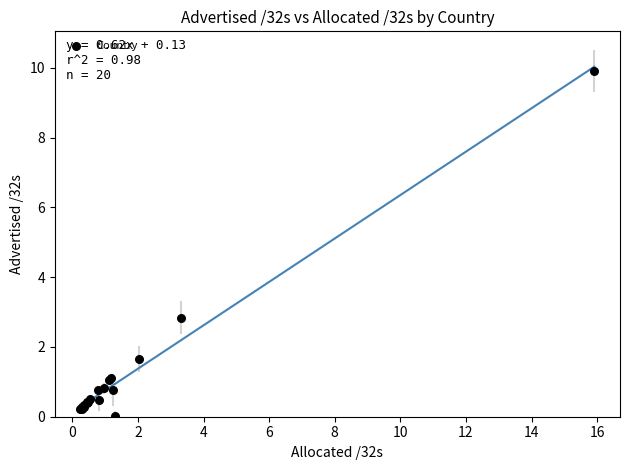

What Y value in the scatter plot is closest to 4?

2.8